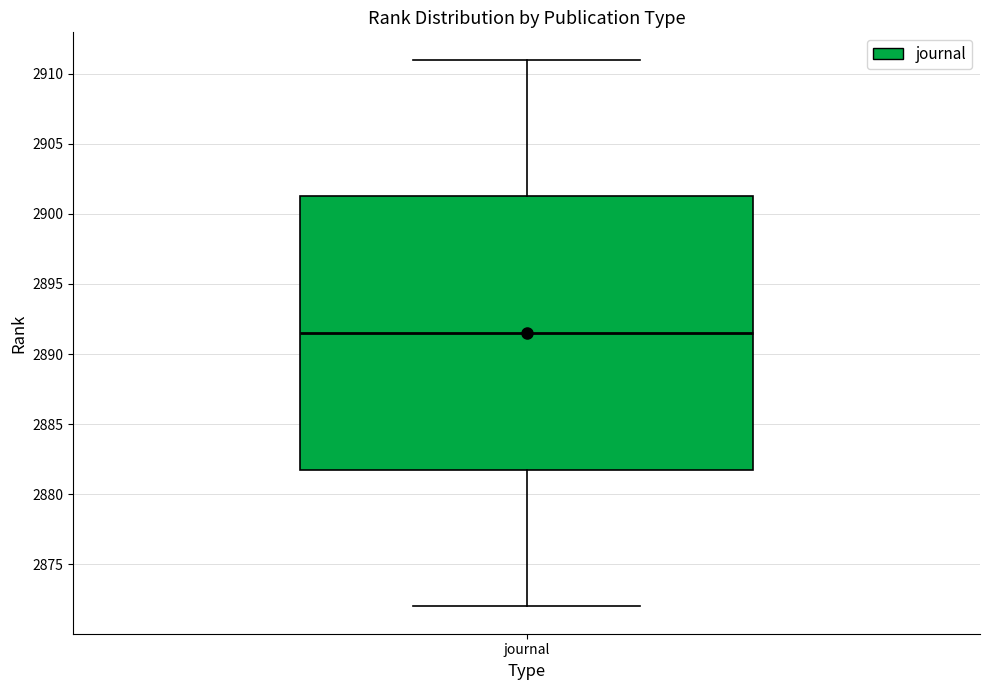

Where does the upper whisker of the box for journal end on the y-axis? The values are not printed on the chart, so give them approximately, as read against the axis.

2911.0